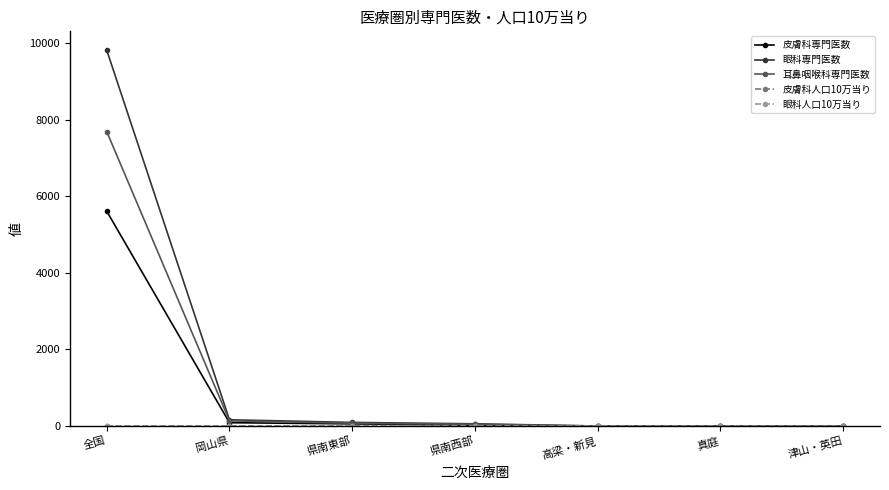

What is the greatest value displayed?

9812.0